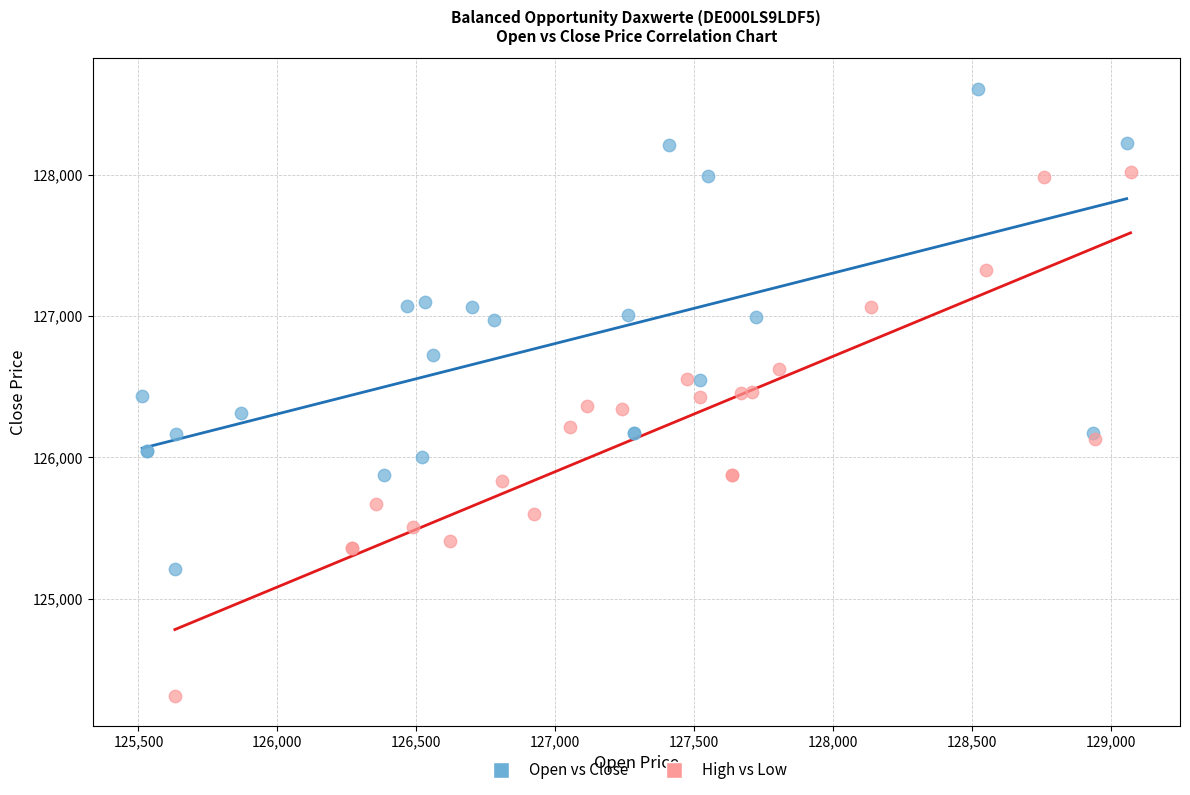

Which series has the widest spread of Y values?

High vs Low